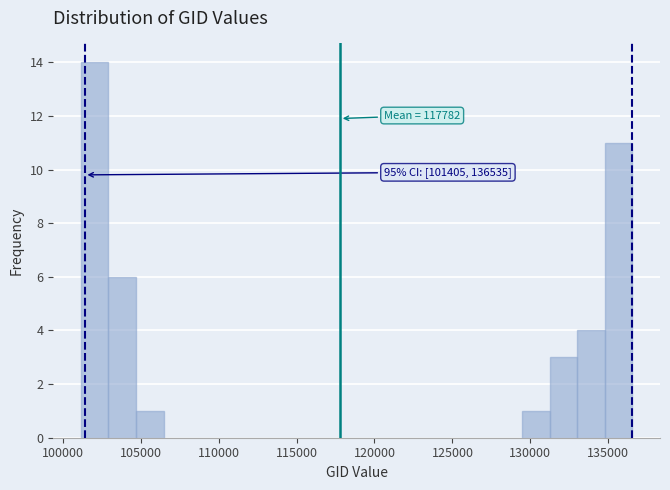

Read against the x-axis, roughly where is the centre of the tallest bar?

102000